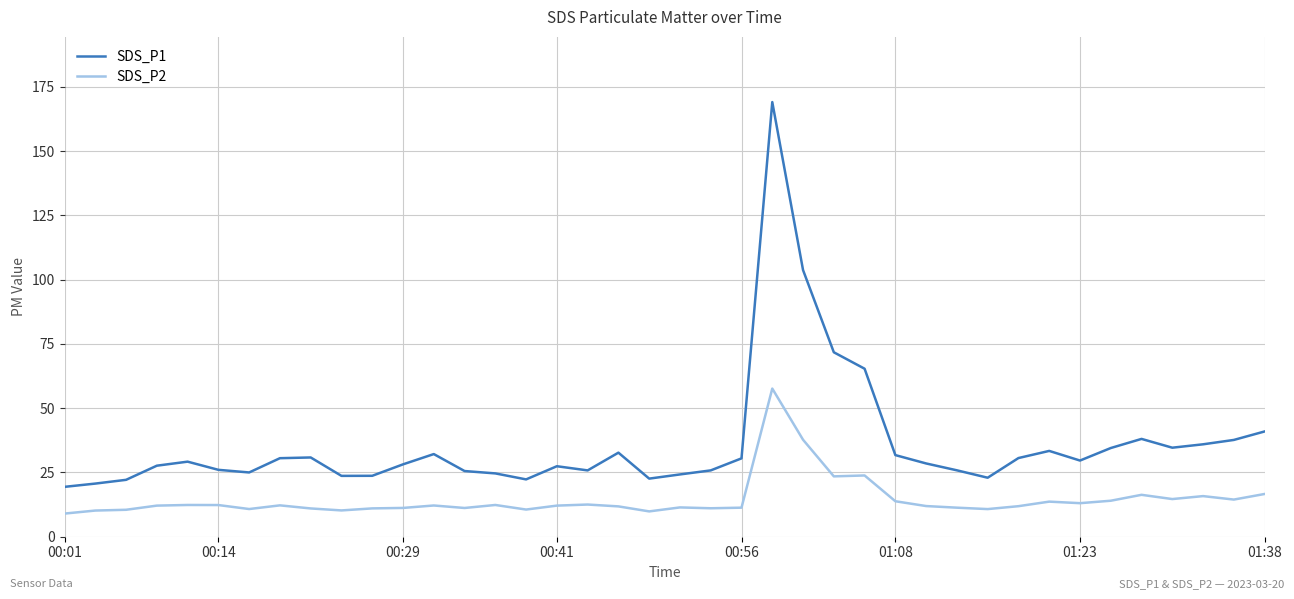

True or false: SDS_P1 and SDS_P2 intersect in this chart.

False